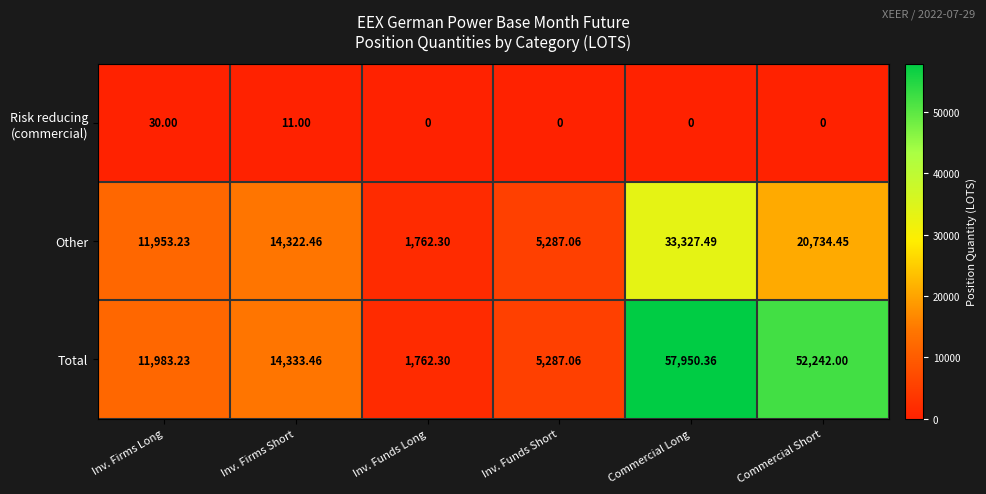

How many values in the Other series are below 14322?

3